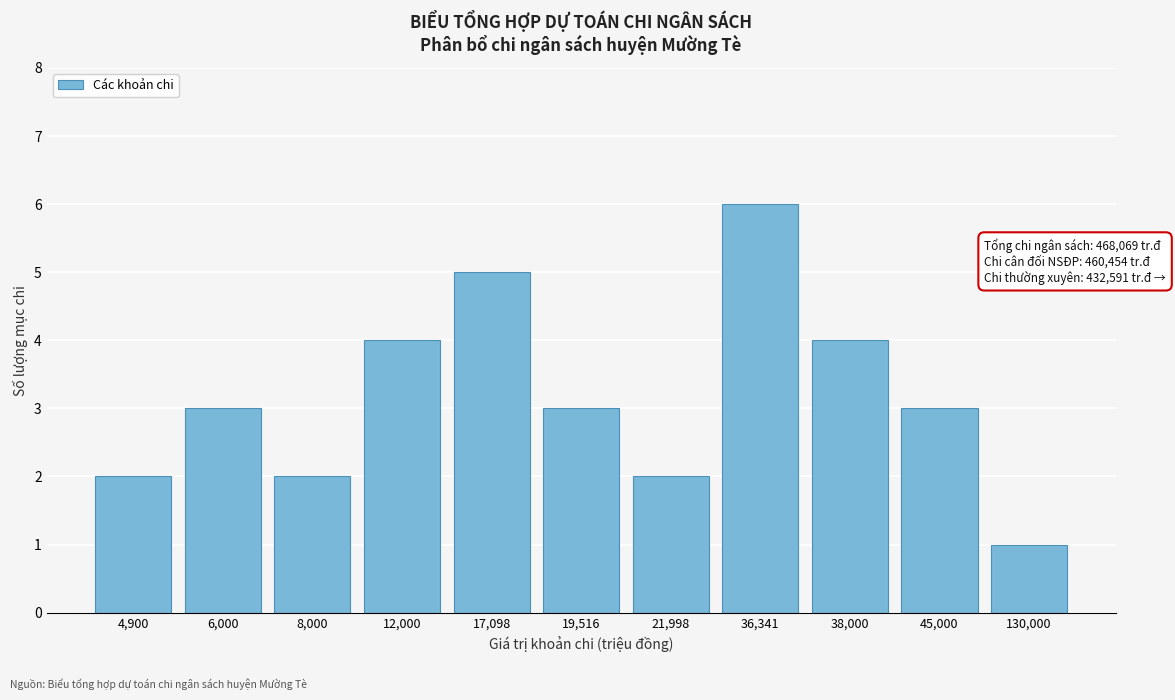

Reading left to right, extract all data points from this chart.

2	3	2	4	5	3	2	6	4	3	1